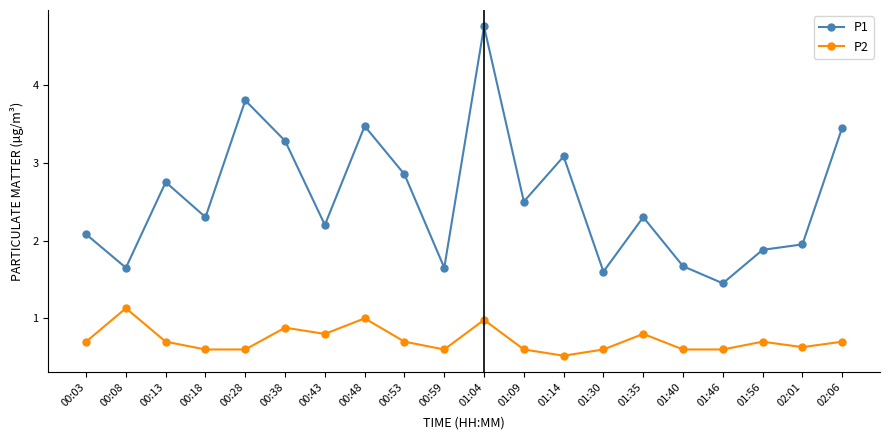

The value of P1 at 01:46 is 0.8. True or false?

False